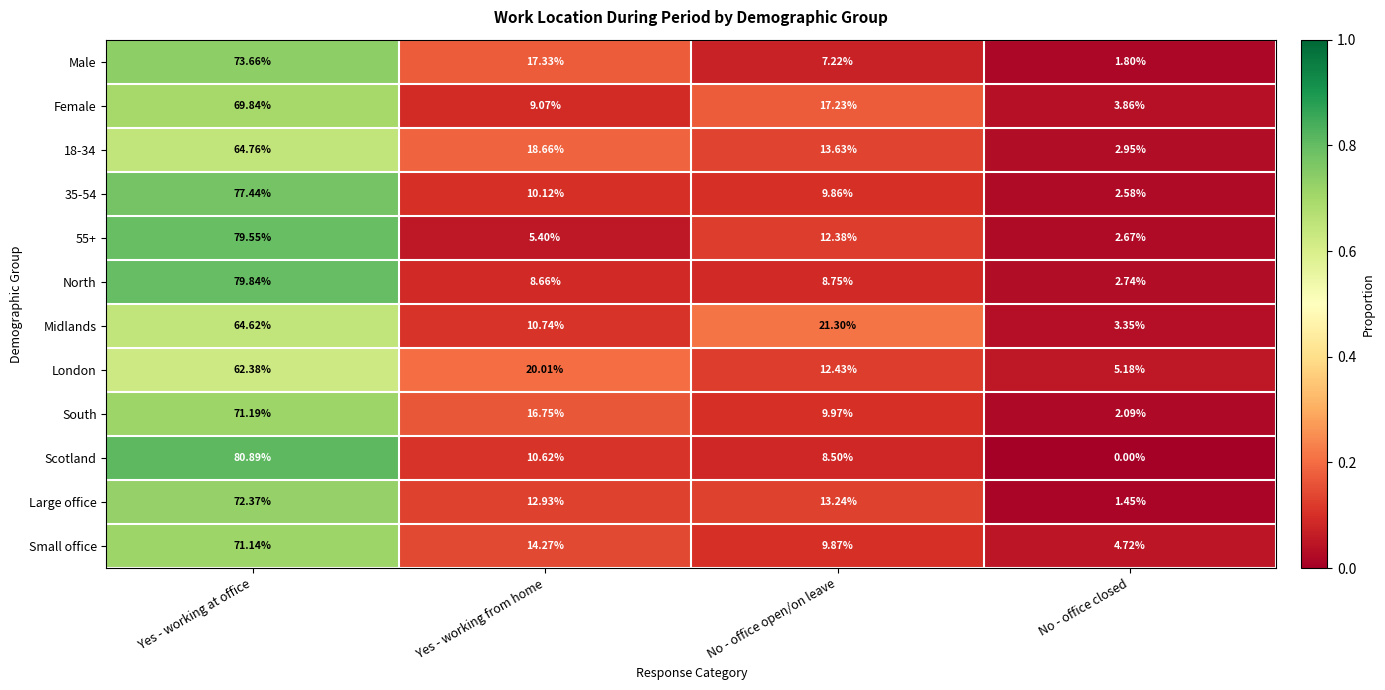

Which series has the largest range (max minus min)?

Scotland